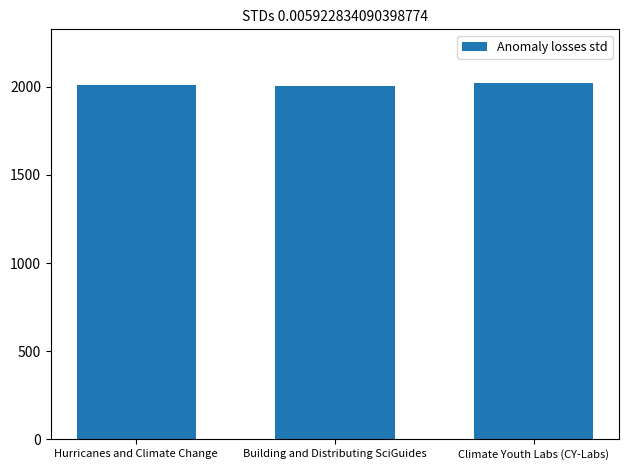

What is the approximate value at Building and Distributing SciGuides, to the nearest 5?

2005